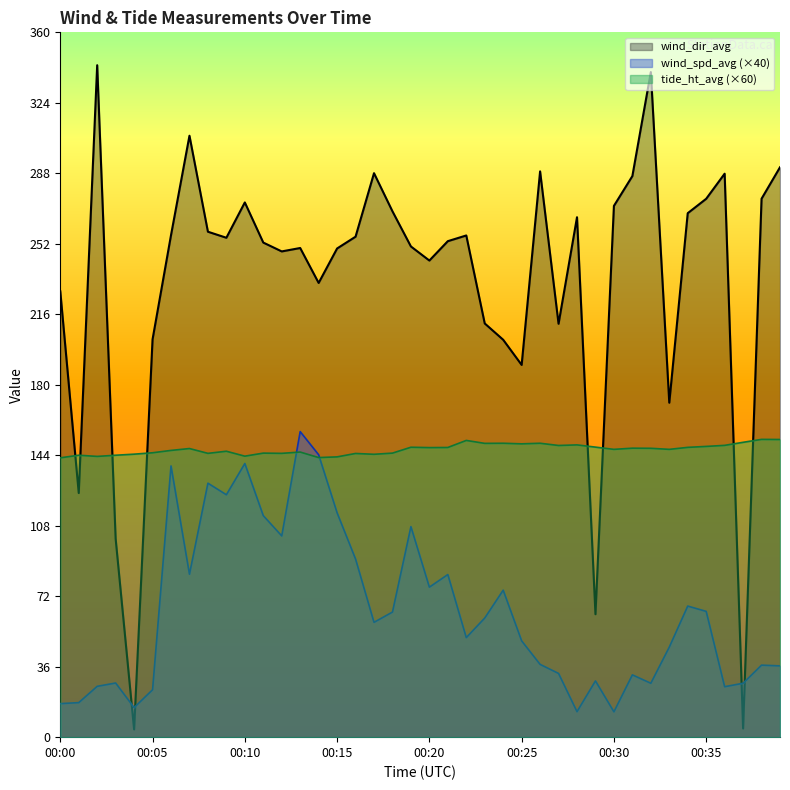

At which category does the chart reach its minimum across all series?

00:04